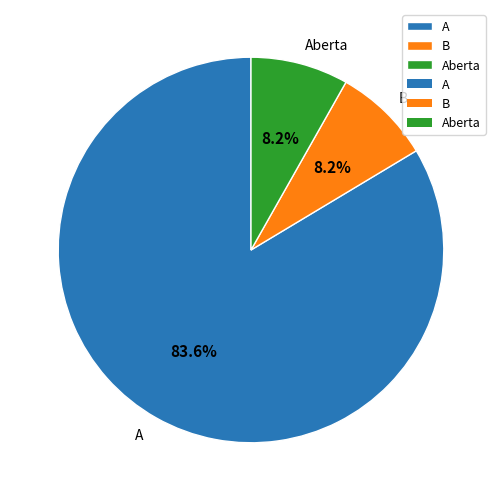

Combined, what portion of the pie is B and Aberta?

16.4%